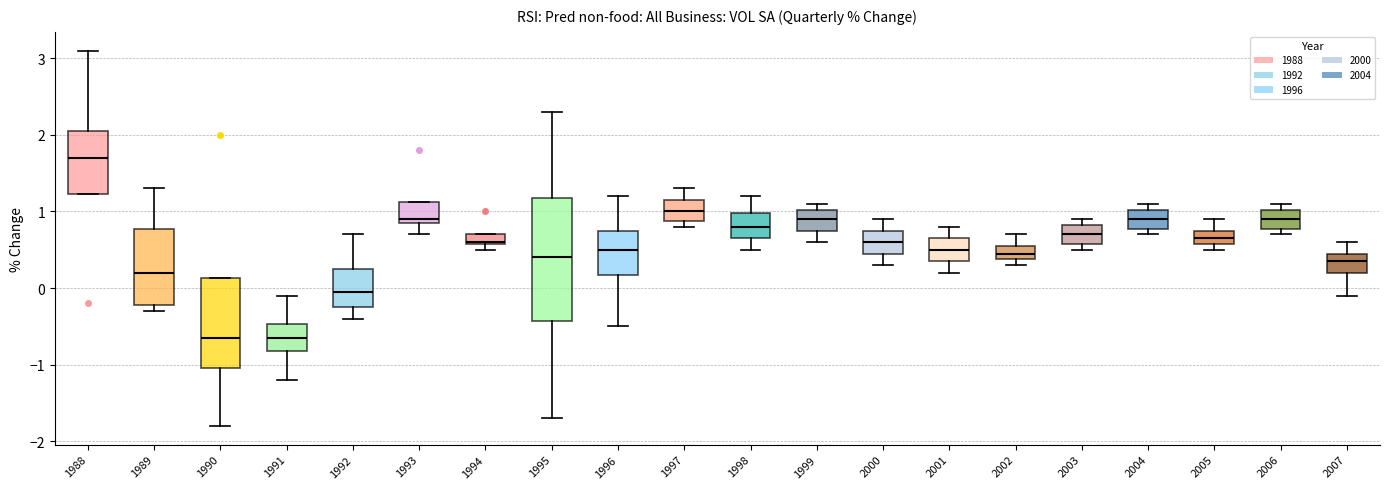

Where is the upper edge of the box at x = 1996 on the y-axis? The values are not printed on the chart, so give them approximately, as read against the axis.

0.8